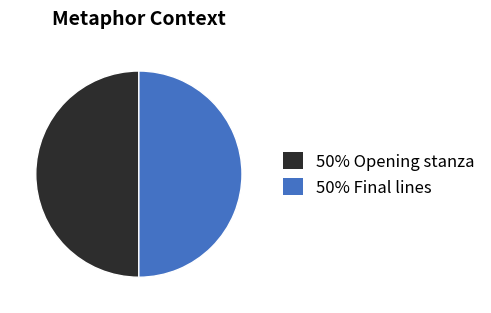

How many segments does this pie chart have?

2